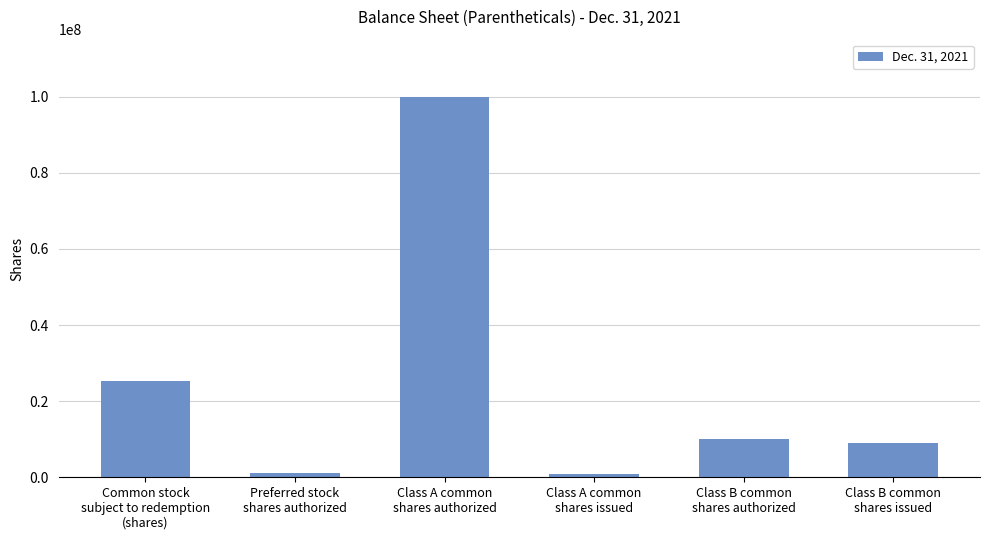

What is the average value?

24368333